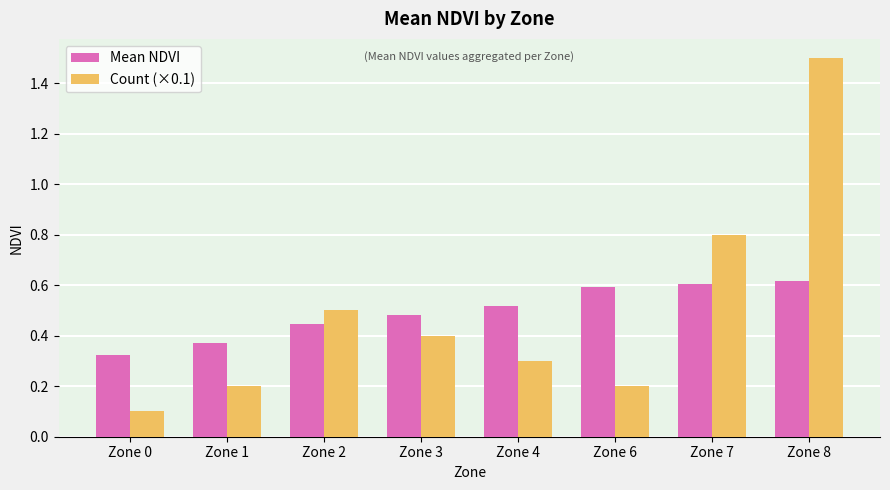

Which label corresponds to the largest value in the chart?

Zone 8